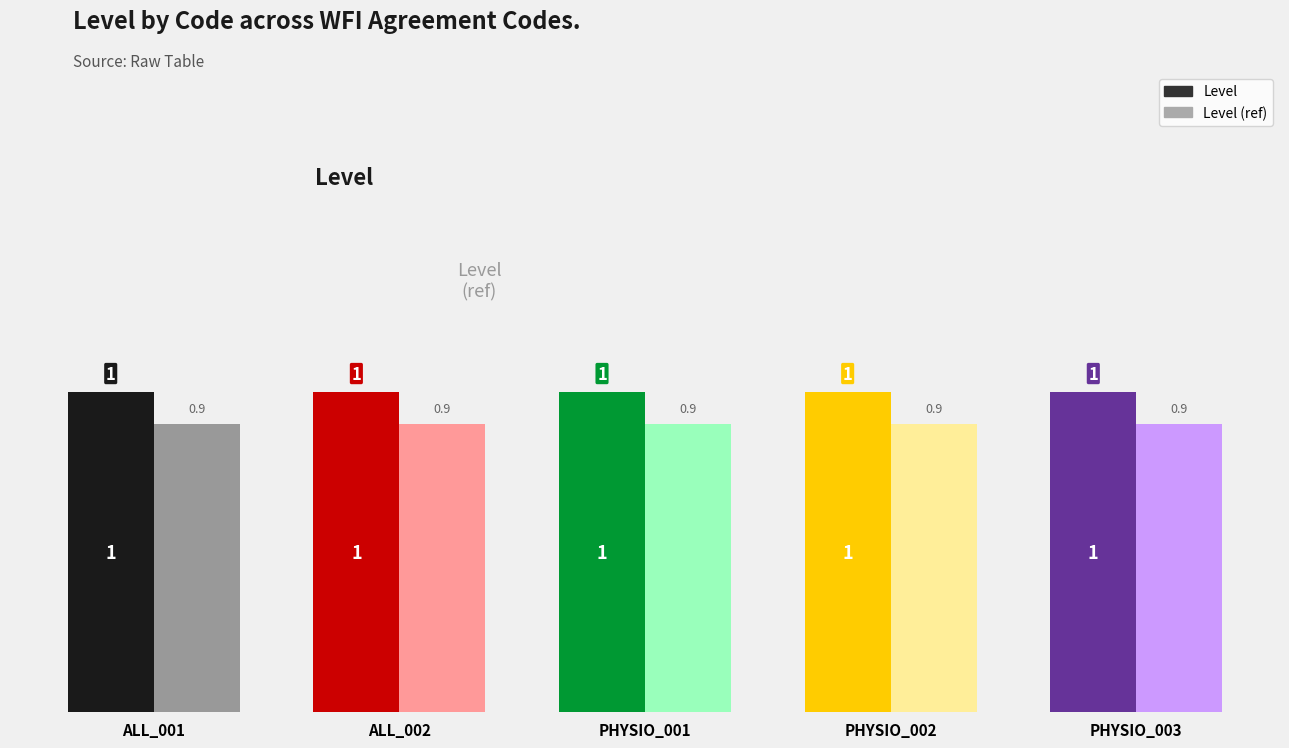

Read the Level value at PHYSIO_002.

1.0